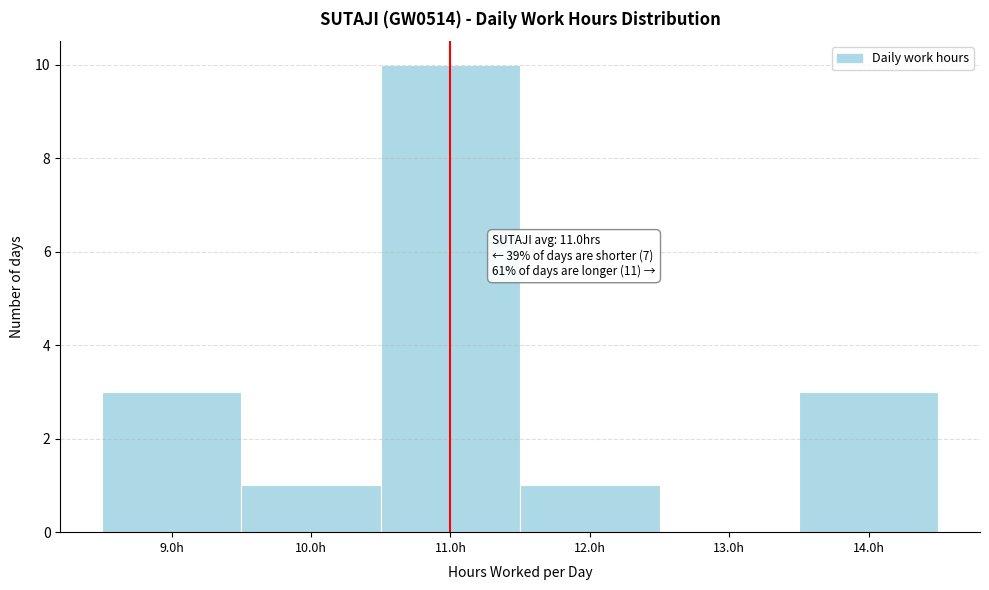

Which range on the x-axis has the tallest bar?

10.5 to 11.5